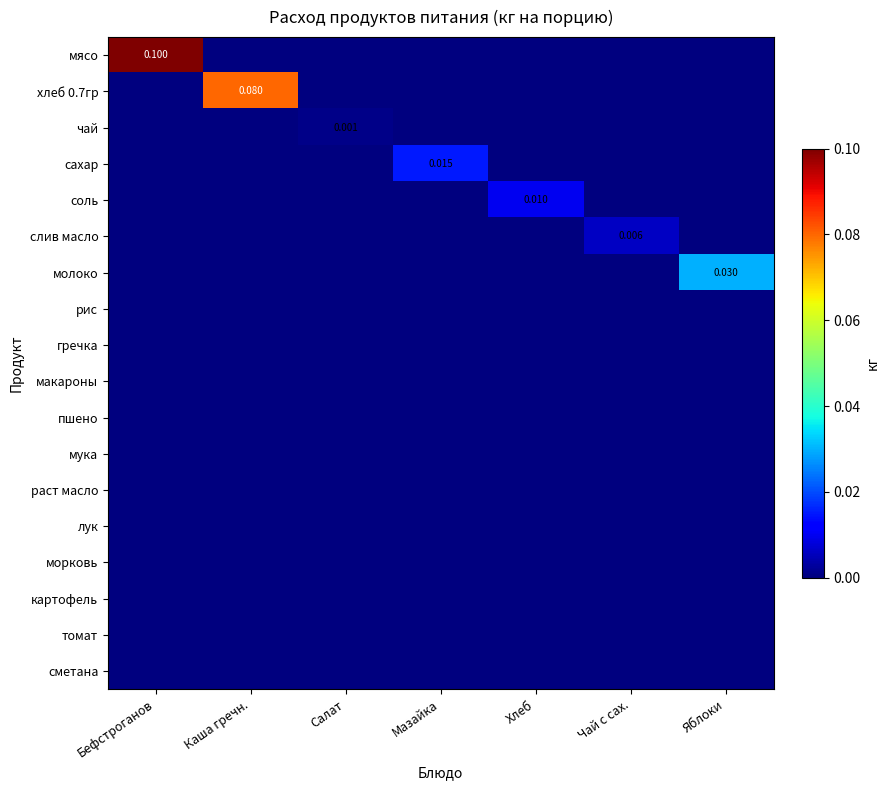

The value of картофель at Чай с сах. is 0.0. True or false?

True